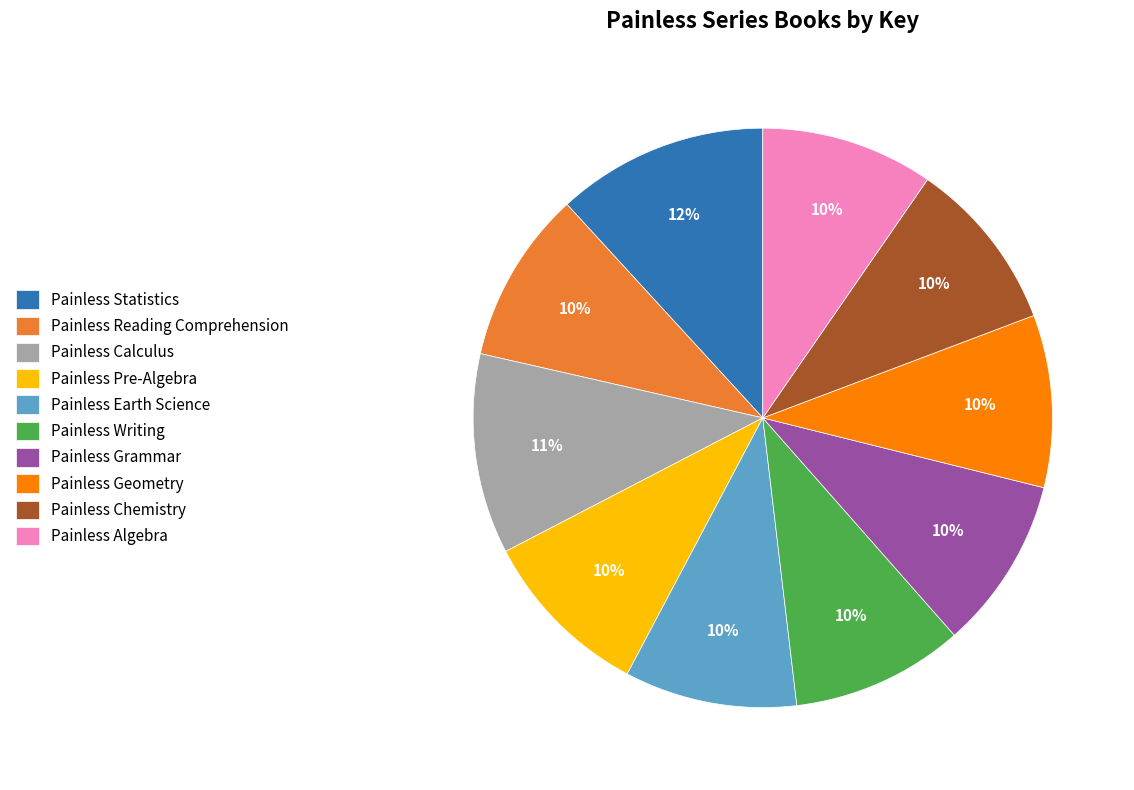

To the nearest percent, what percentage of the pie is Painless Grammar?

10%